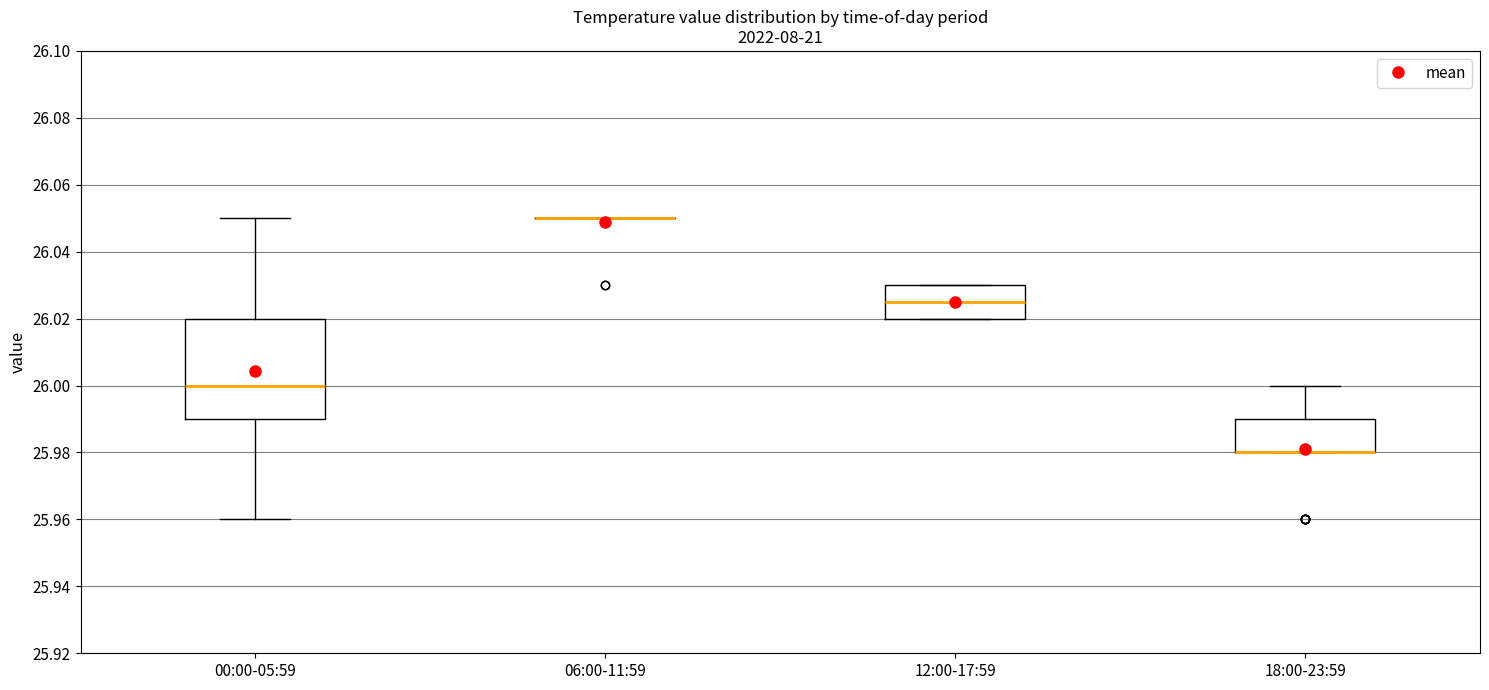

Where is the lower edge of the box for 00:00-05:59 on the y-axis? The values are not printed on the chart, so give them approximately, as read against the axis.

25.990